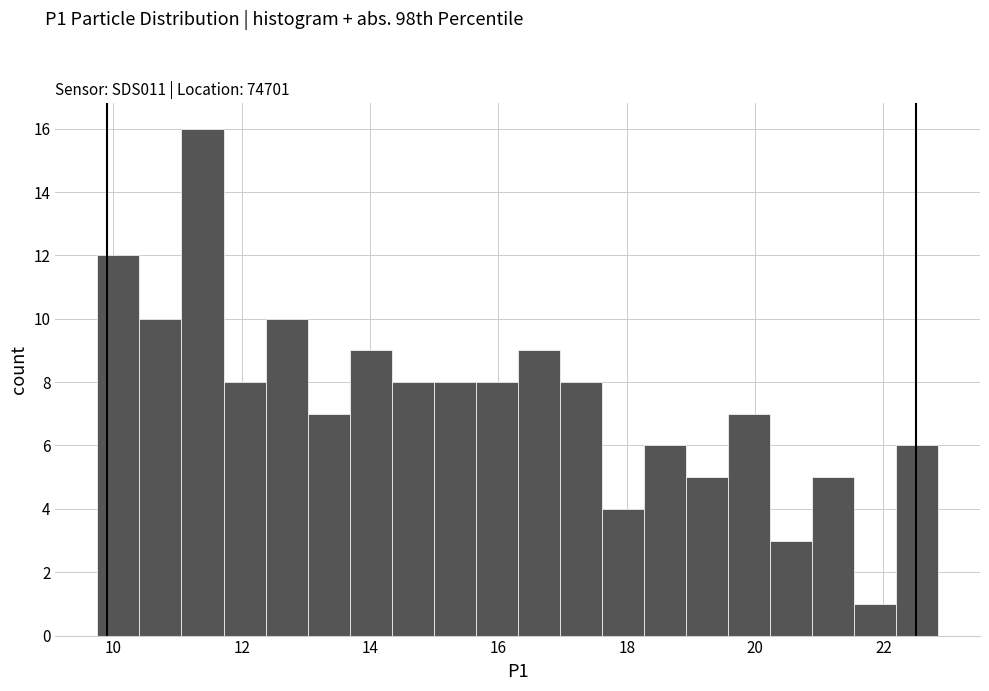

Around what value on the x-axis is the tallest bar? Give the approximate position of its centre, as read against the axis.

11.4